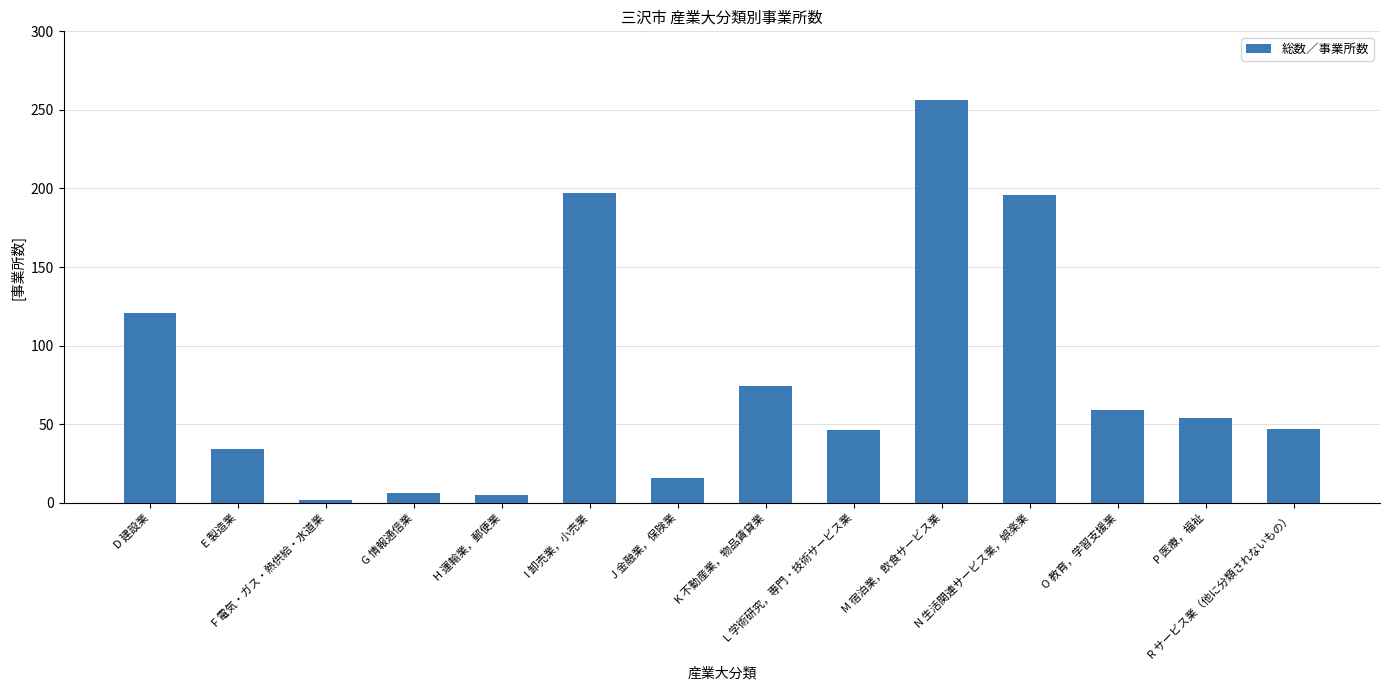

At which label does the data first exceed 54?

D 建設業